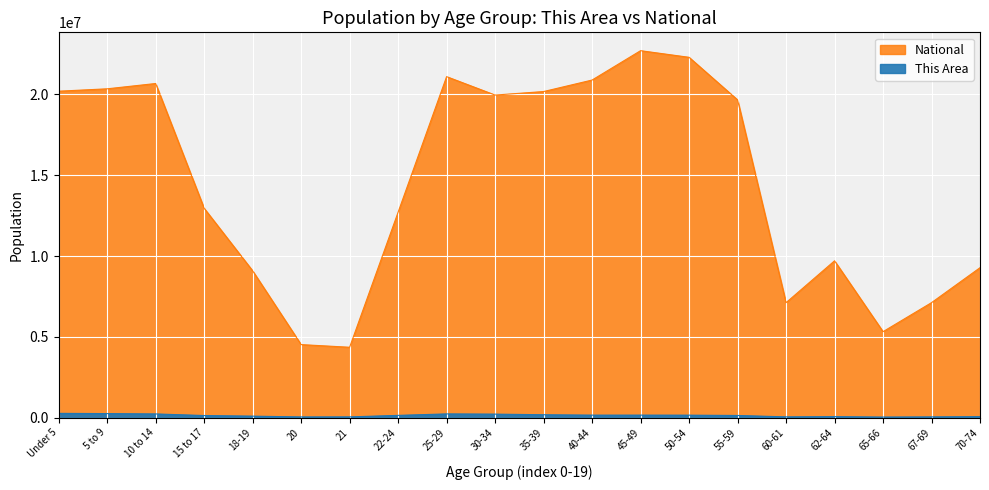

What is the total value across all series at 22-24?

12851718